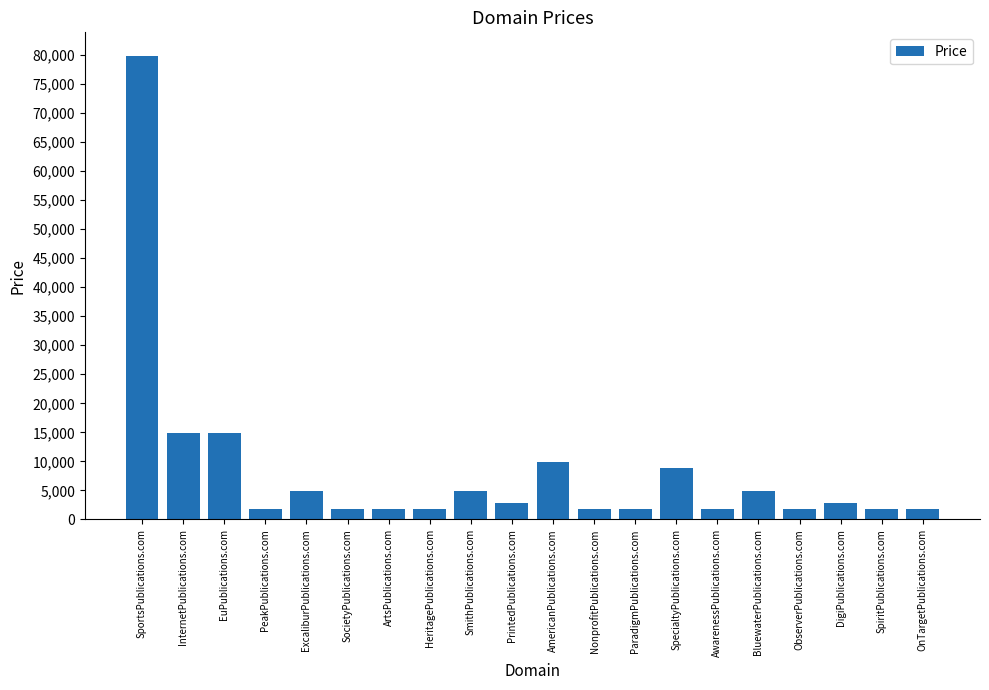

What is the sum of all values?

167760